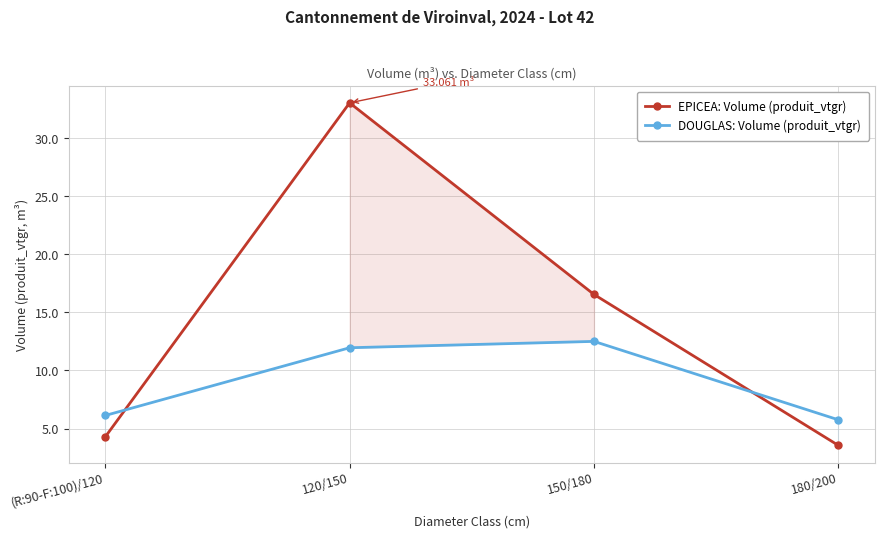

Where do DOUGLAS and EPICEA first cross each other?

(R:90-F:100)/120 and 120/150